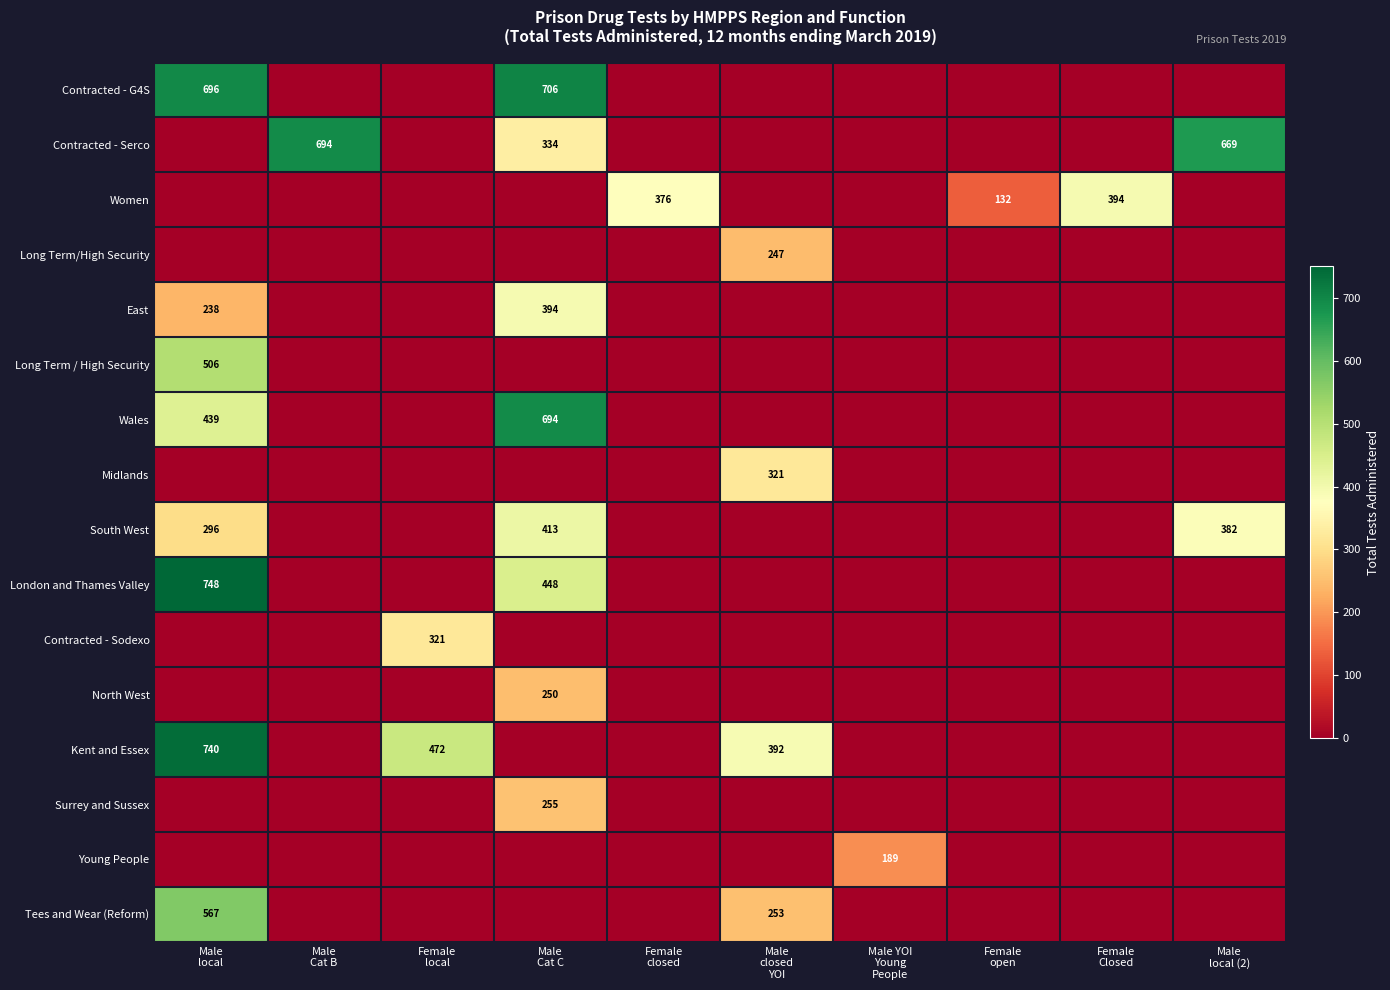

What is the sum of all Contracted - Serco values?

1697